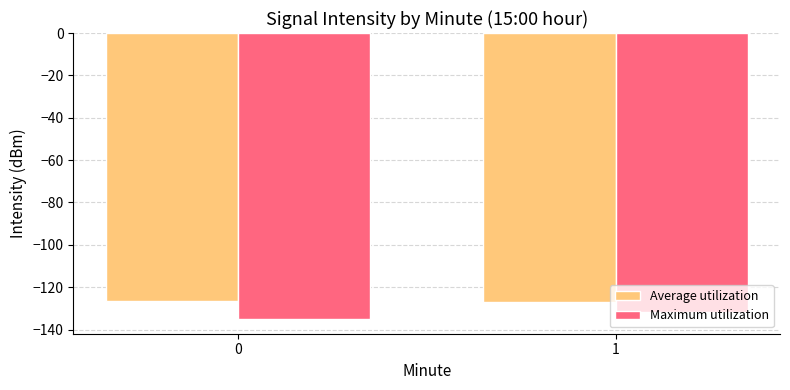

True or false: Average utilization has a value of -73.8 at 0.

False